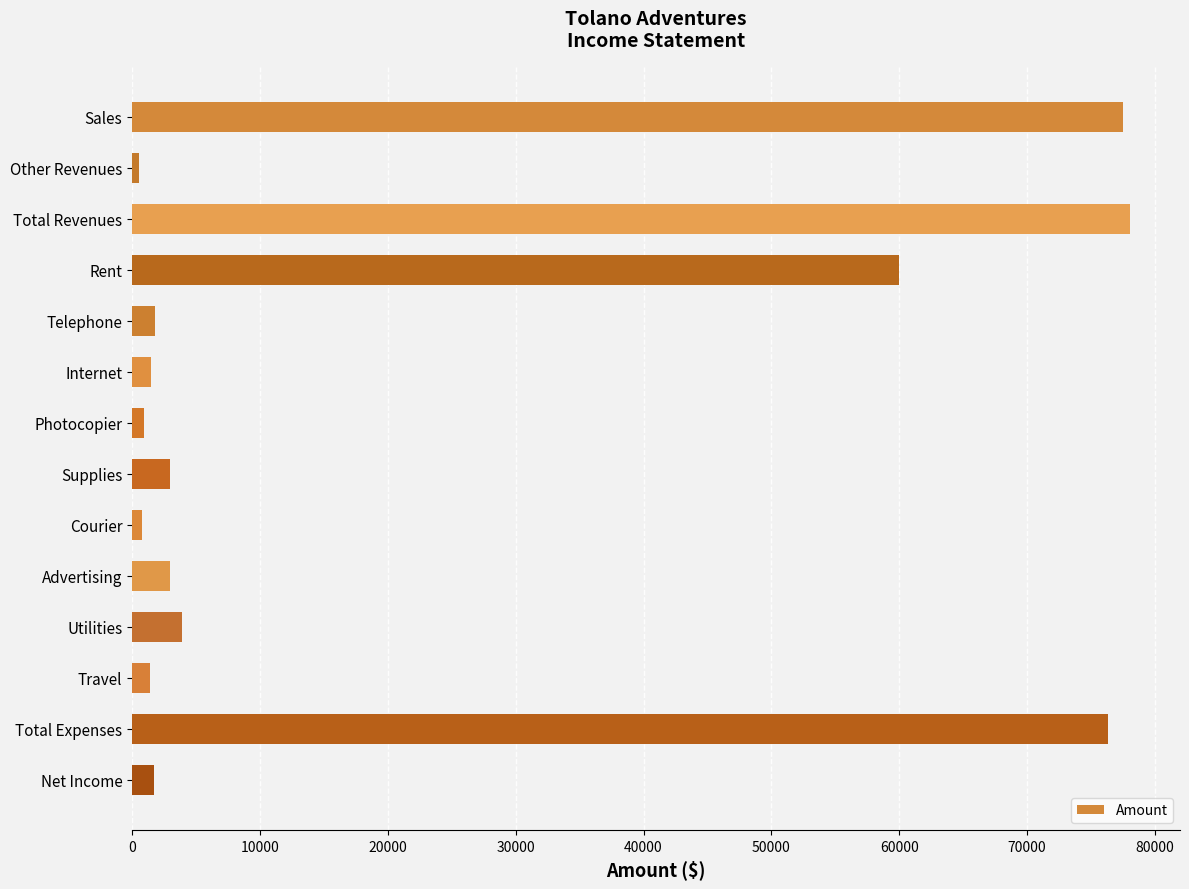

Where is the data nearest to the value 39305?

Rent